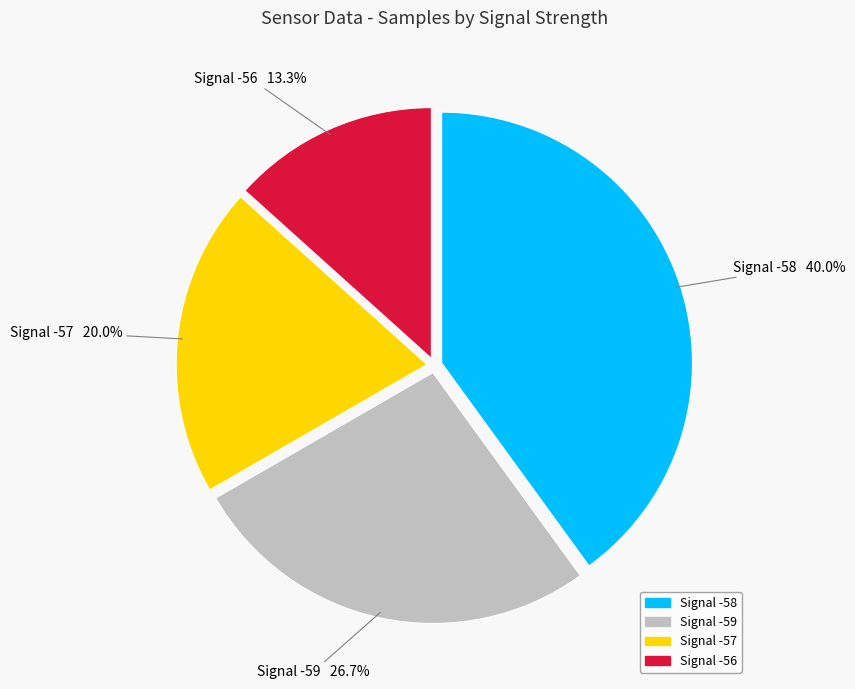

Is there any slice that represents more than half of the pie?

No